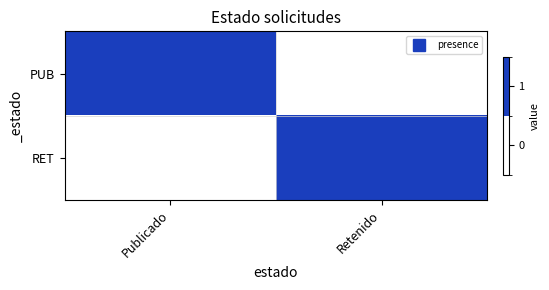

Reading left to right, list all the values displayed in this chart.

PUB: Publicado=1	Retenido=0
RET: Publicado=0	Retenido=1